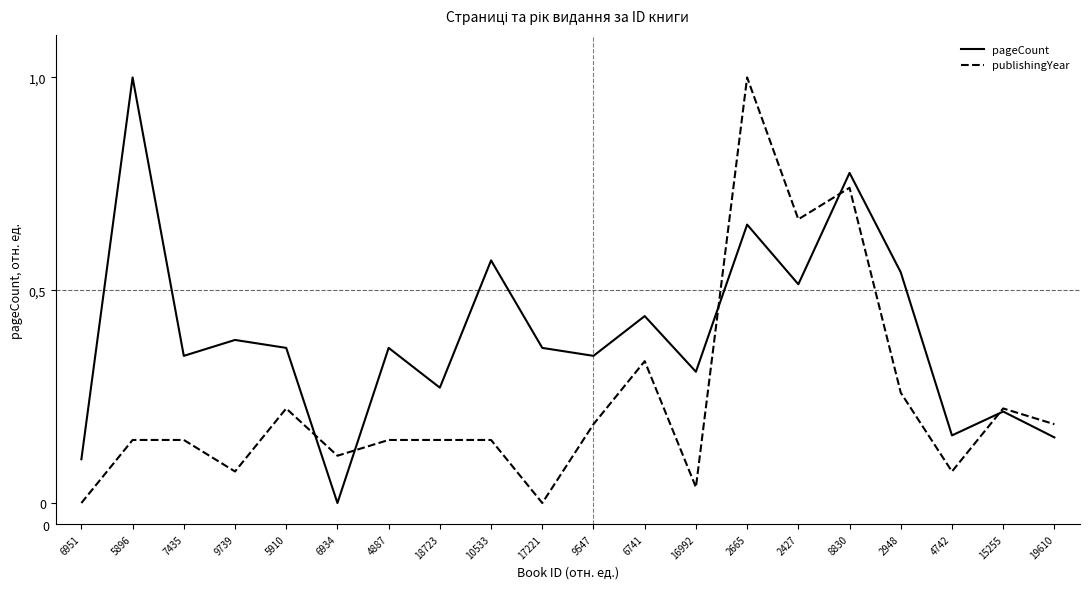

What is the label of the 12th point from the right?

10533